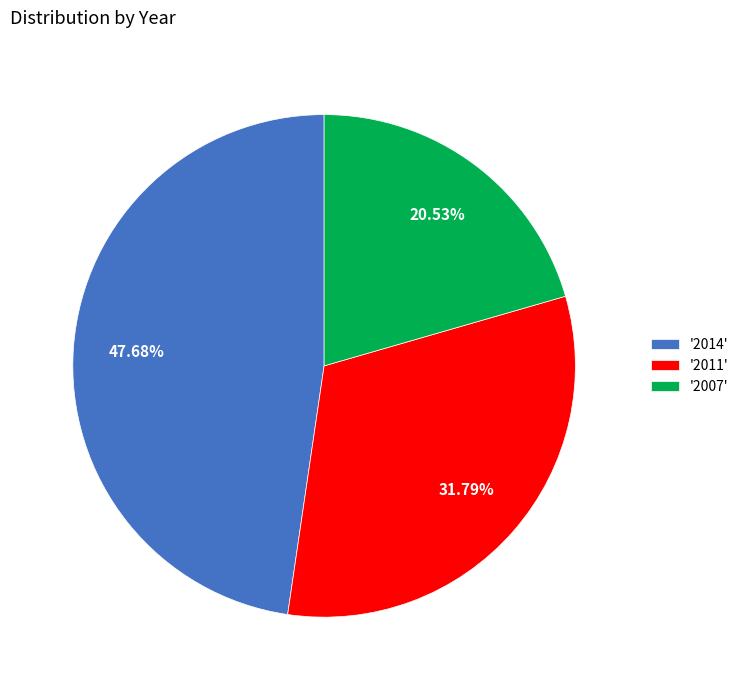

Do '2011' and '2007' together represent more than half of the pie?

Yes